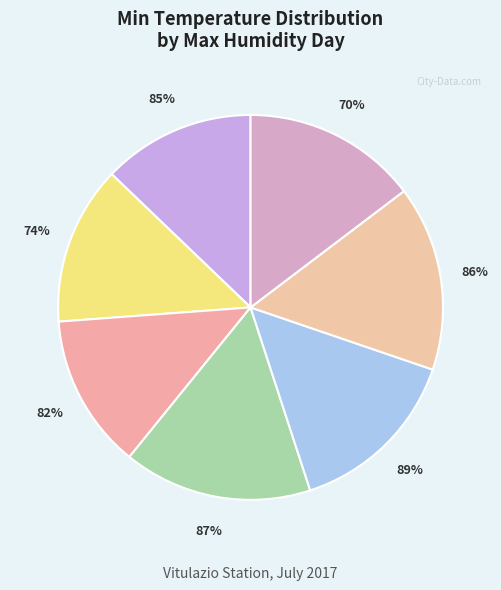

Is the sum of 85% and 87% greater than half?

No